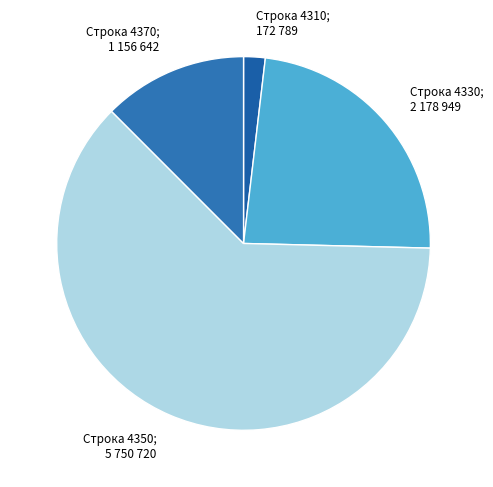

Which has a higher value, Строка 4350; 5 750 720 or Строка 4310; 172 789?

Строка 4350; 5 750 720